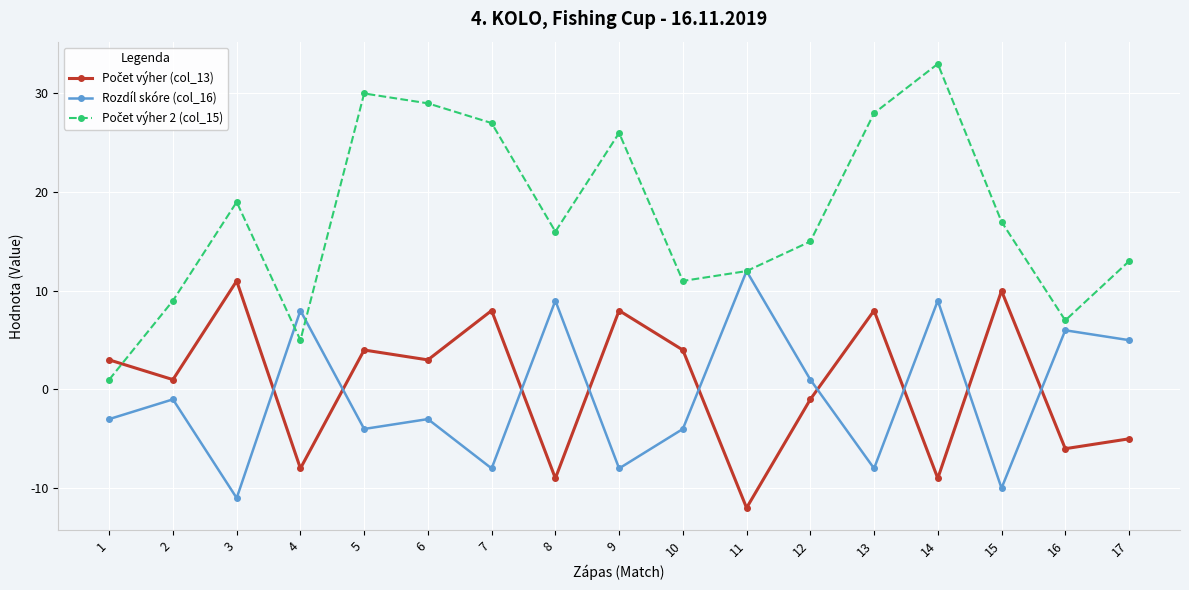

True or false: Rozdíl skóre (col_16) has a value of 7 at 11.

False